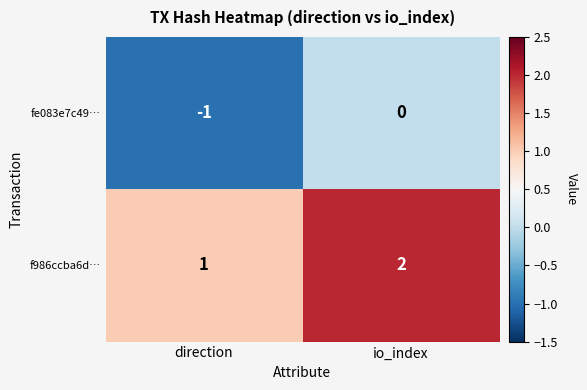

What is the spread (max minus min) of values at direction?

2